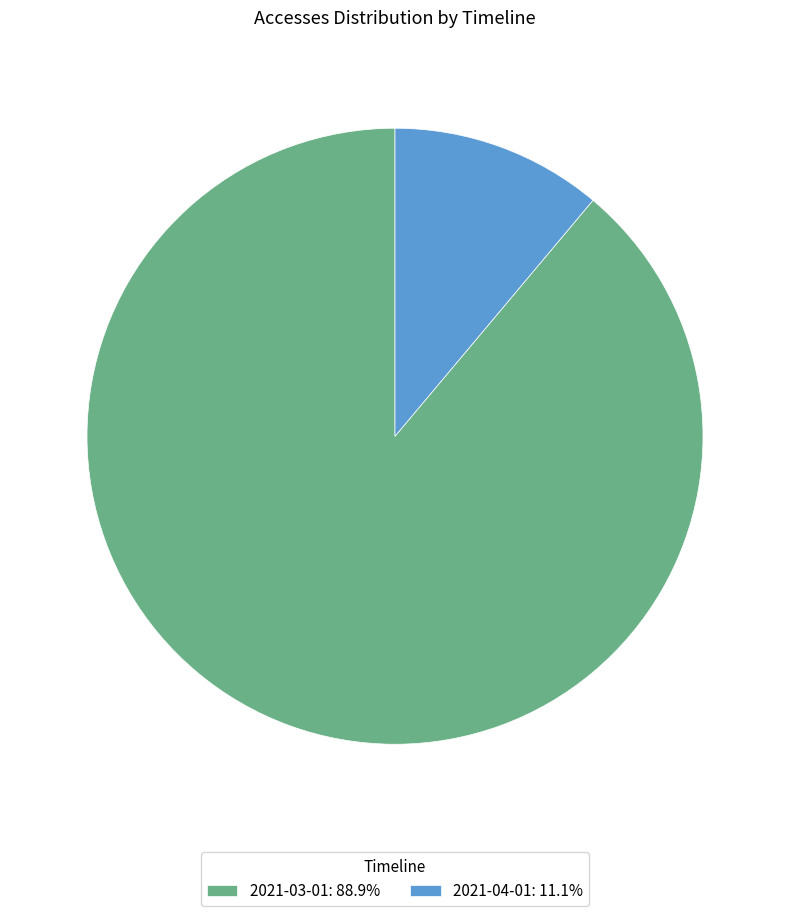

Combined, do 2021-03-01 and 2021-04-01 account for over 50%?

Yes